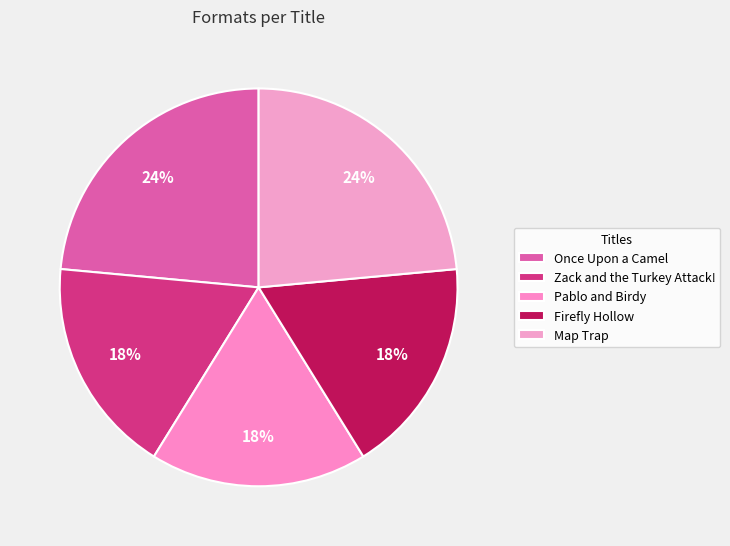

What is the largest slice in the pie chart?

Once Upon a Camel